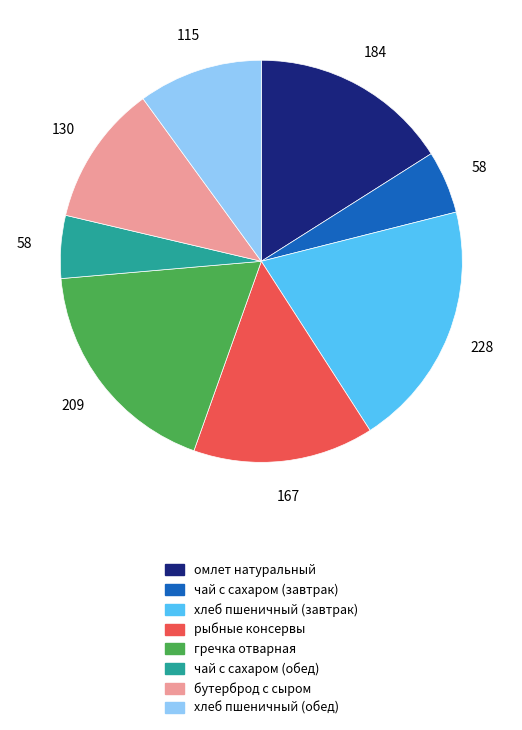

Is it true that чай с сахаром (обед) is 1% of the pie?

False